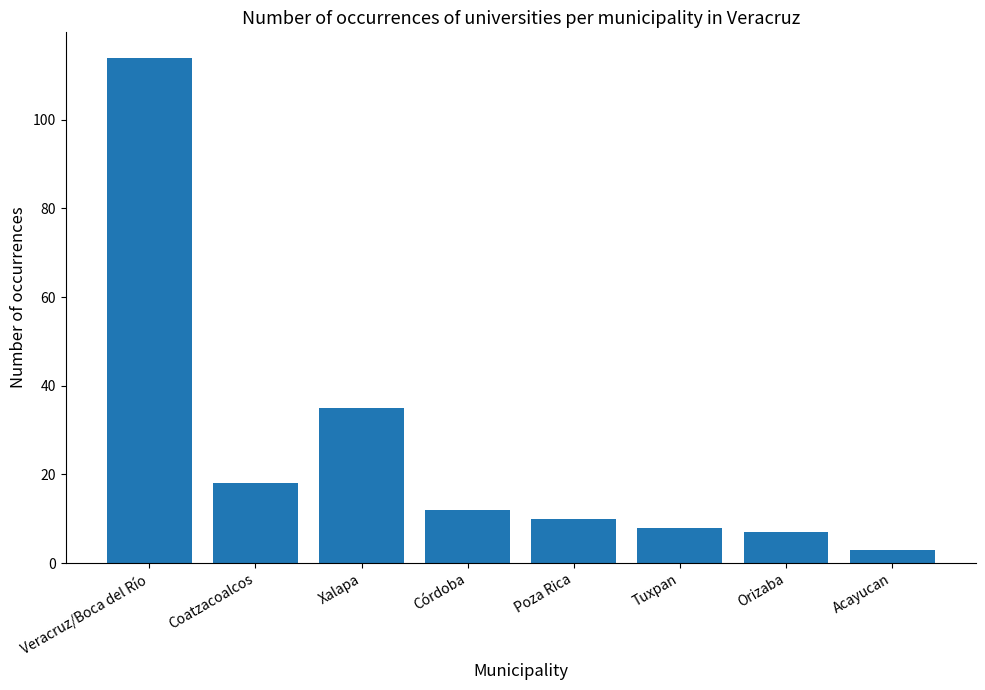

Approximately how many times larger is the value at Coatzacoalcos compared to Poza Rica?

1.8